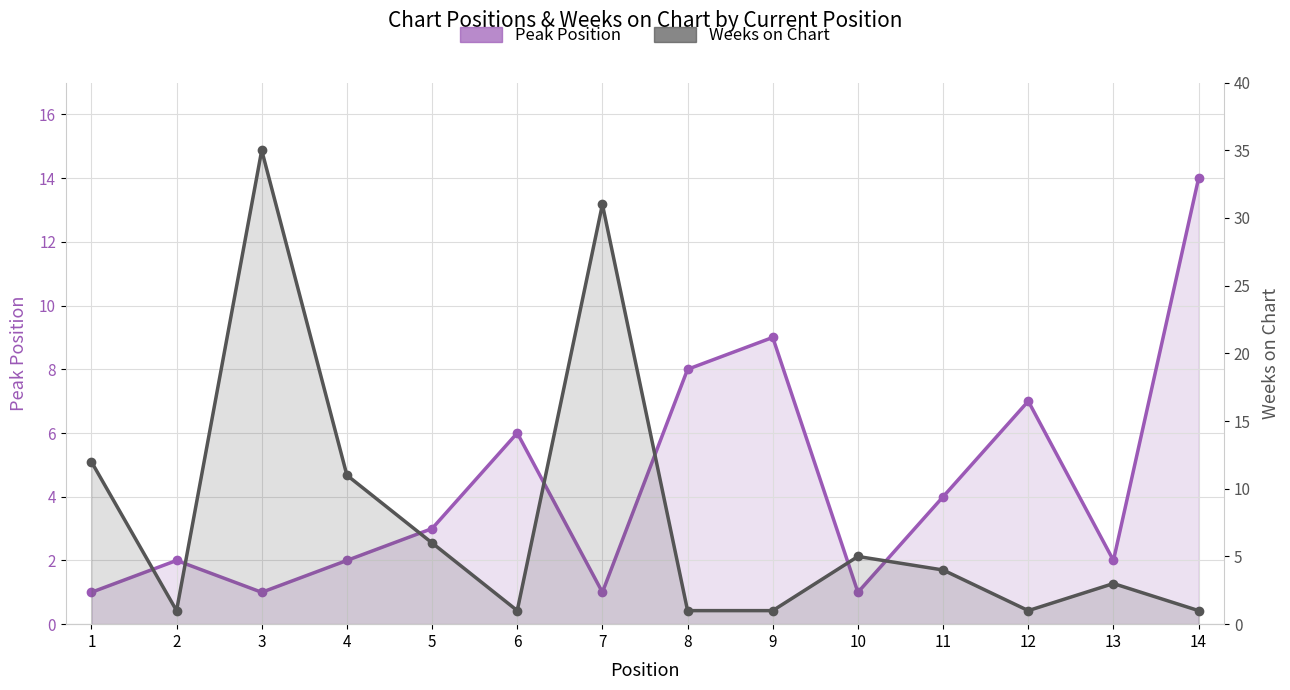

Where does the Peak Position series first go above 3?

6